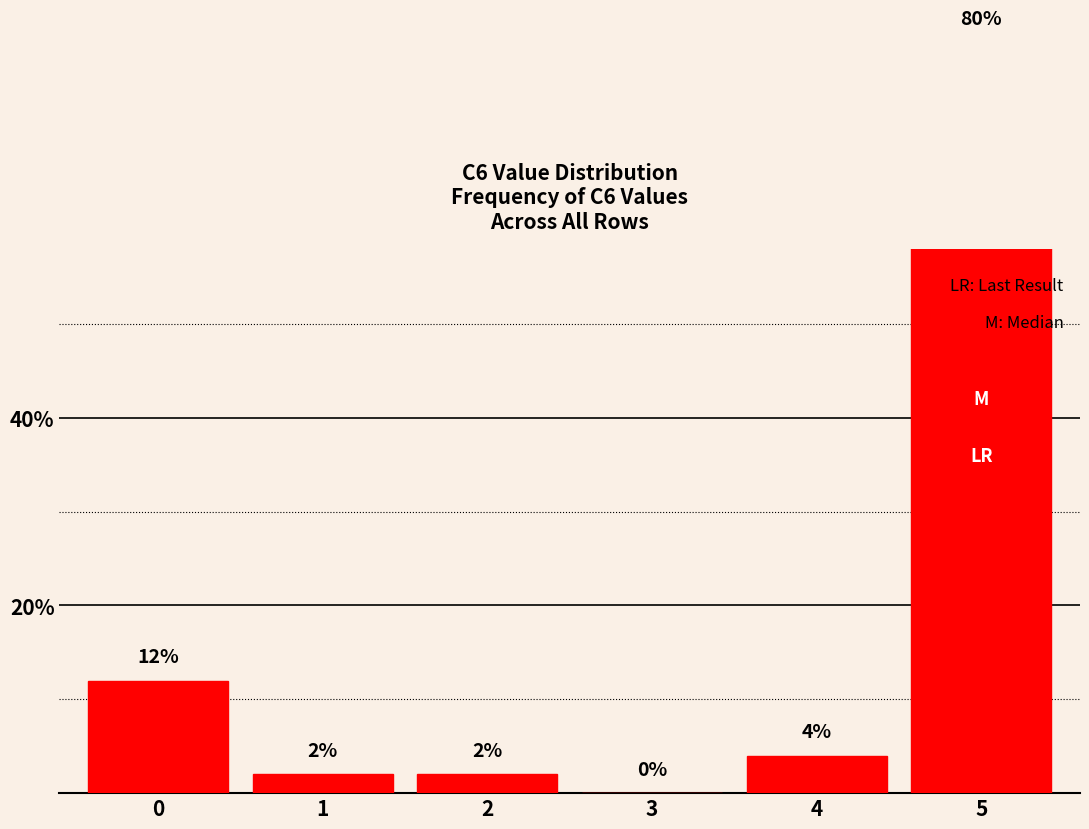

Reading right to left, what are all the values shown in this chart?

5=80	4=4	3=0	2=2	1=2	0=12